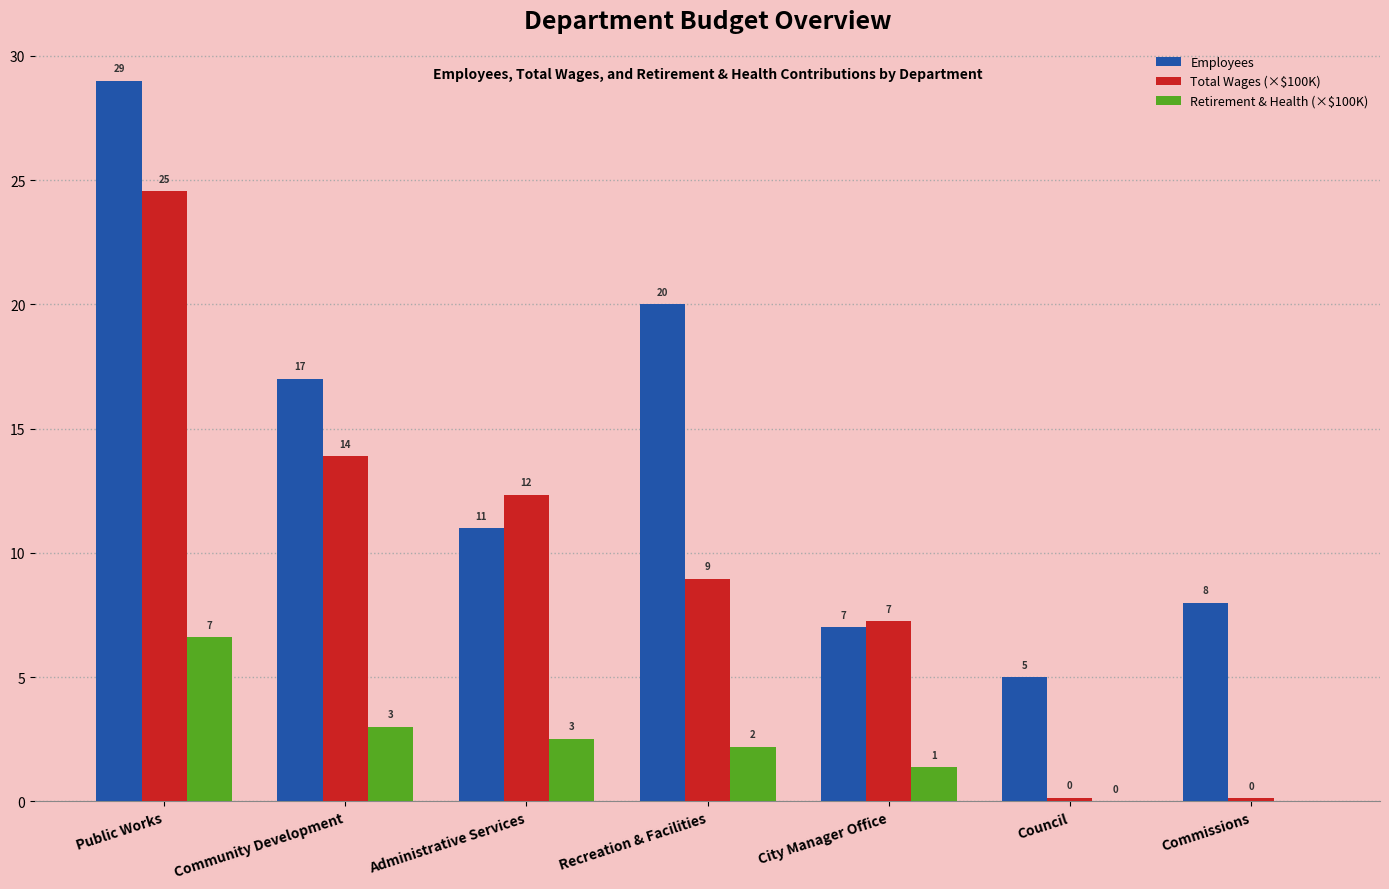

Which category has the highest value across all series?

Public Works